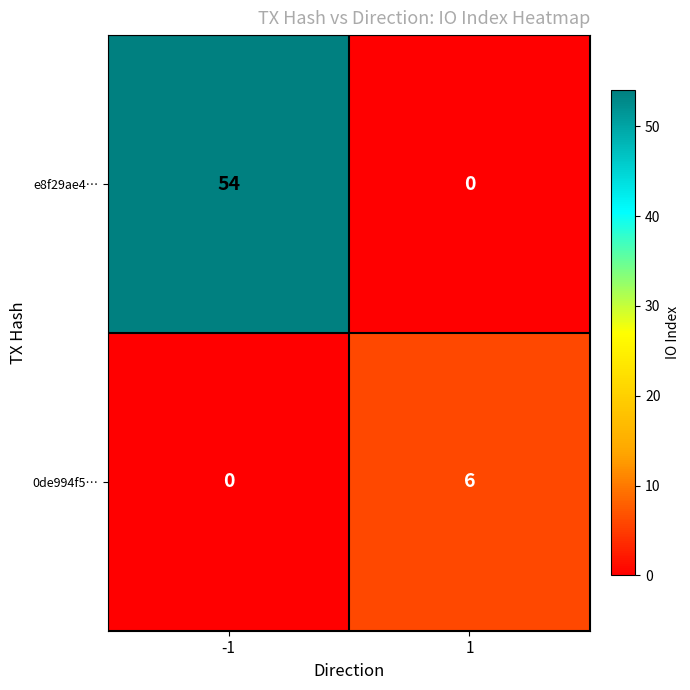

True or false: 0de994f5… has a value of 1 at 1.

False